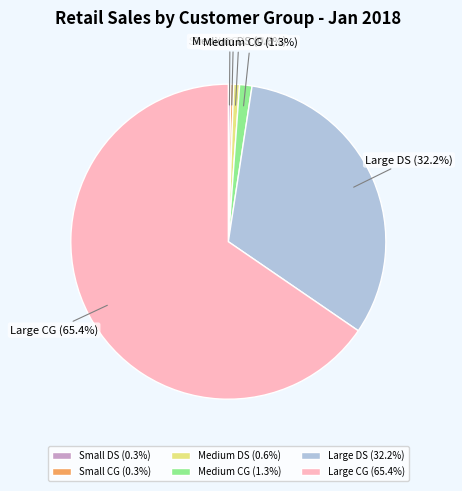

Approximately how many times larger is the value at Large DS compared to Large CG?

0.5